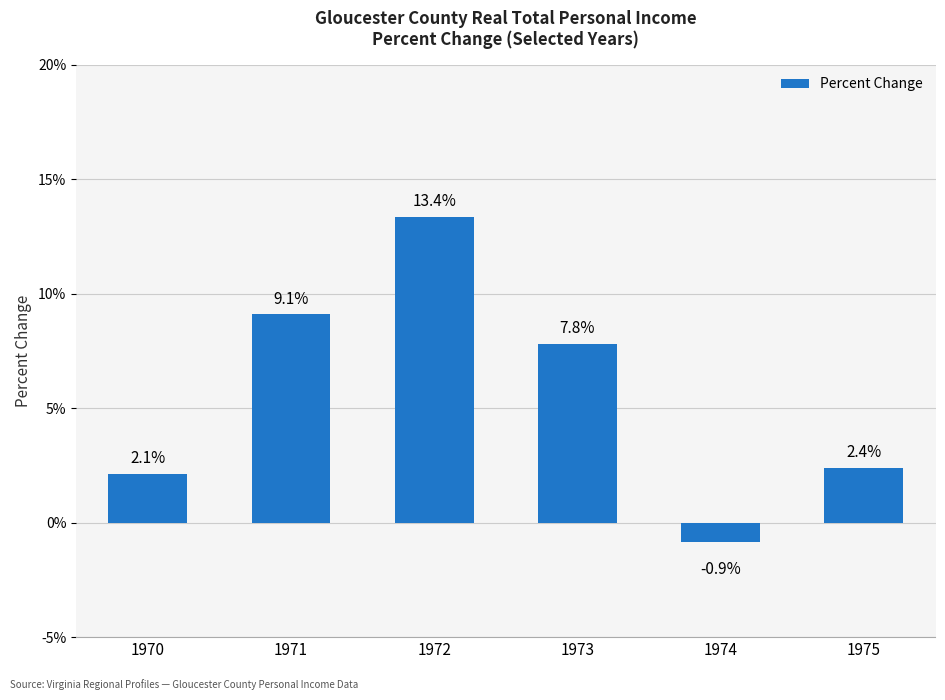

What is the value of the 2nd bar from the left?

9.1